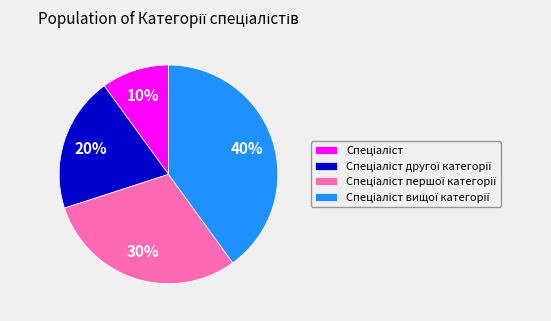

To the nearest percent, what is the average slice percentage?

25%